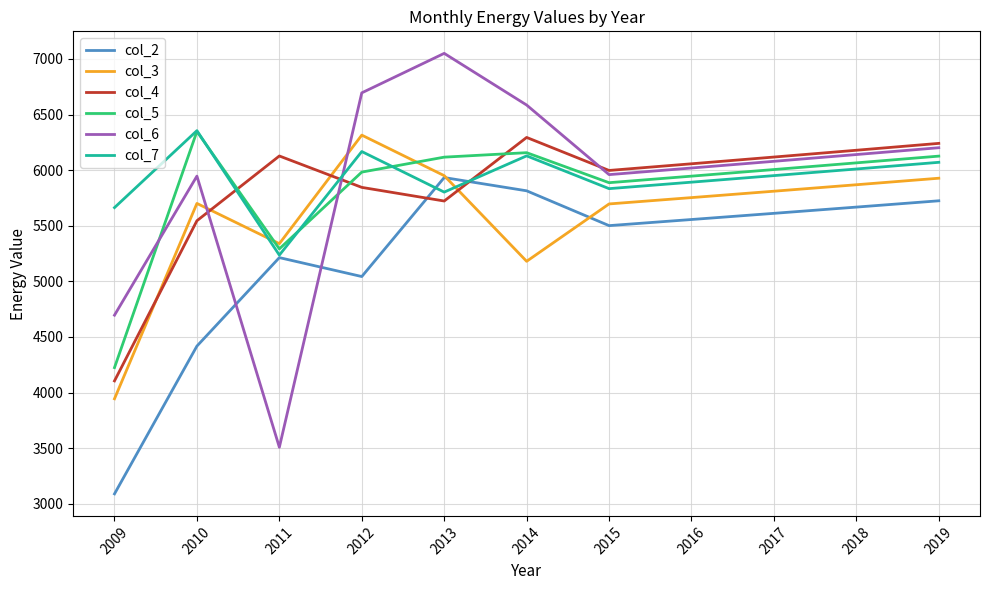

Does the chart display data point markers on the line(s)?

No